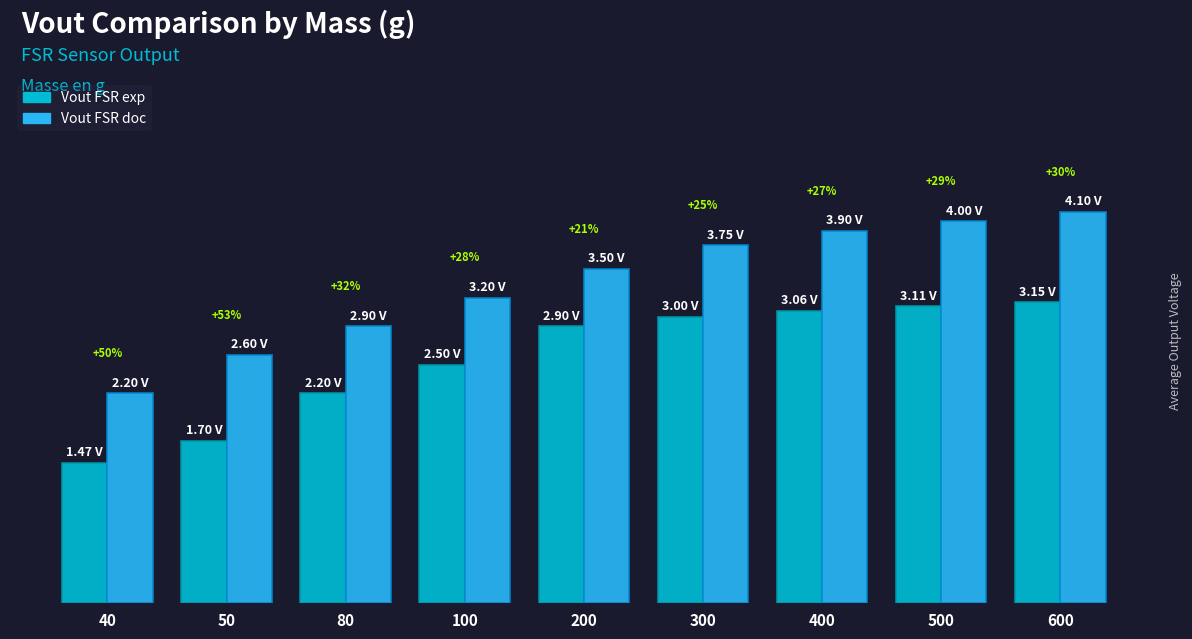

What are all the series names shown in the legend?

Vout FSR exp, Vout FSR doc